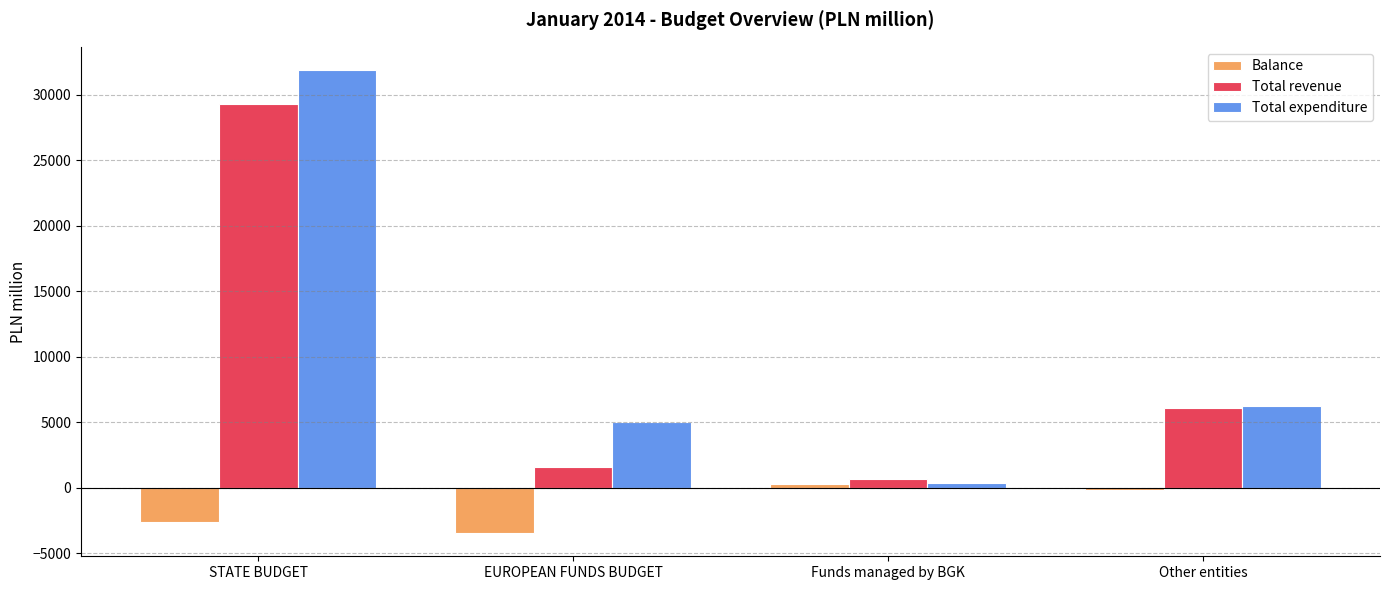

True or false: Balance has a value of -3446 at EUROPEAN FUNDS BUDGET.

True